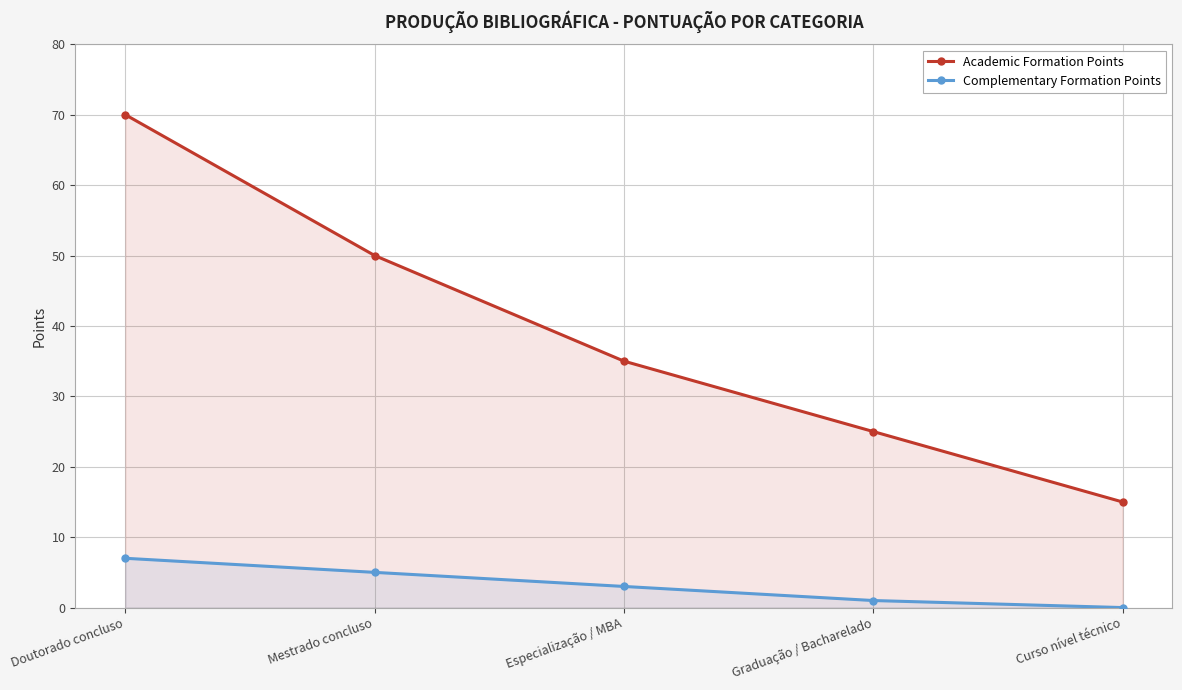

How many values in Complementary Formation Points are above zero?

4